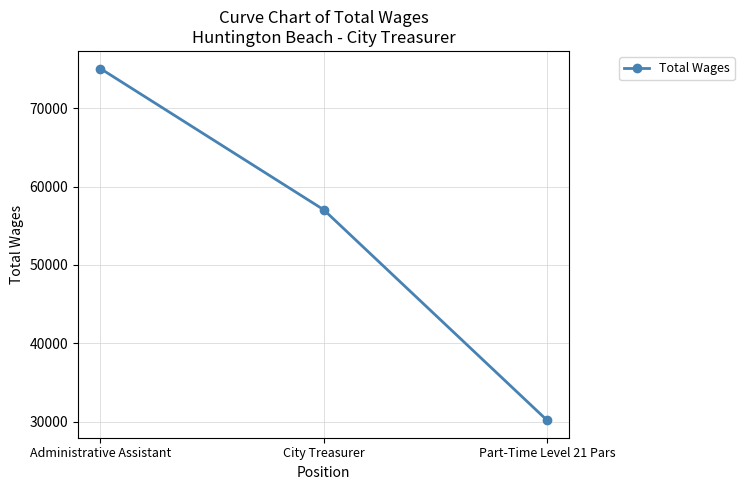

What is the difference between the maximum and minimum values?

44813